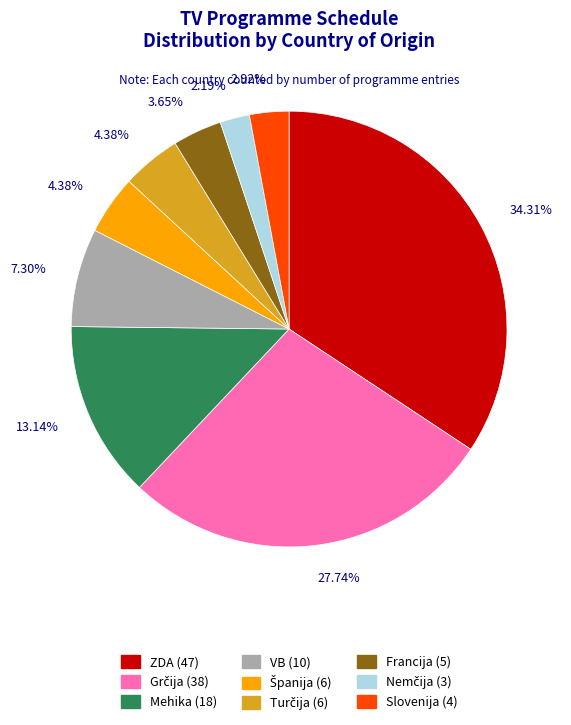

Which slice is the largest?

ZDA